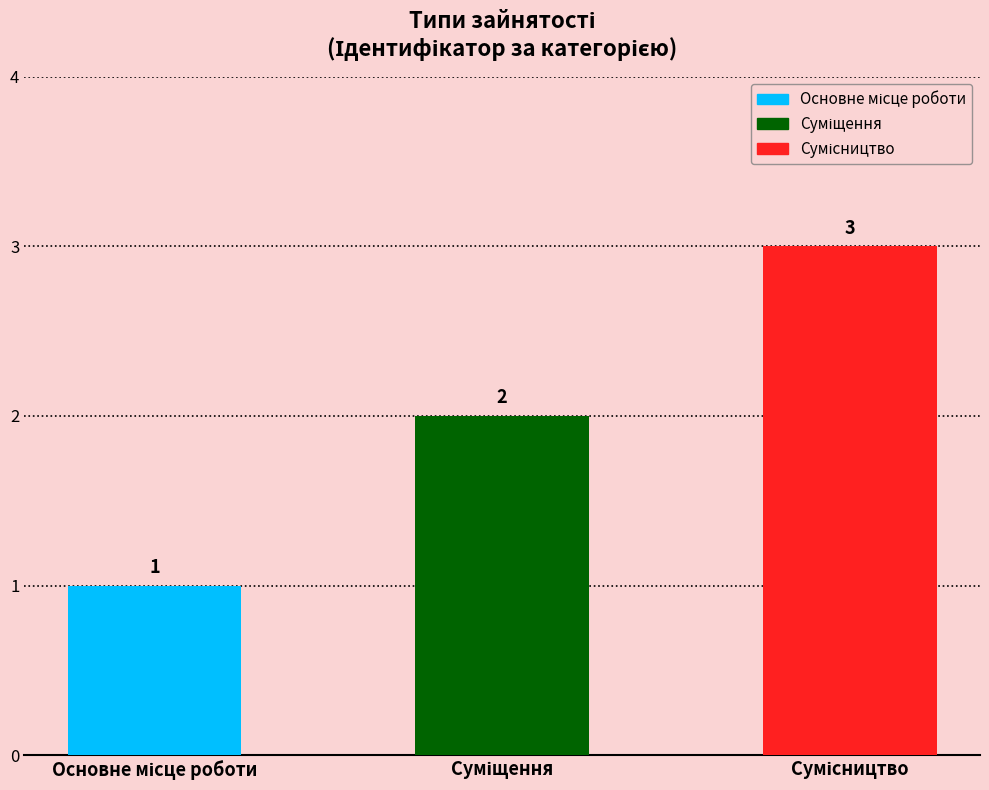

What is the ratio of the value at Основне місце роботи to the value at Сумісництво?

0.3